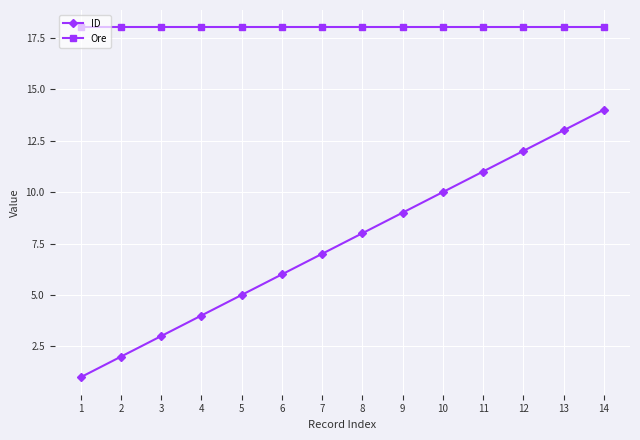

What is the spread (max minus min) of values at 6?

12